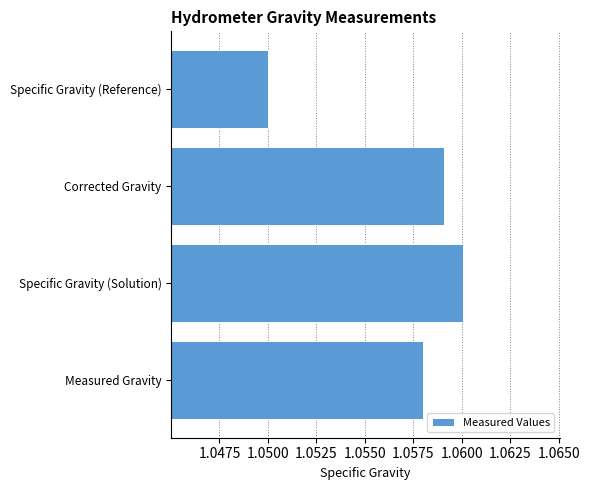

How many bars are there in total?

4